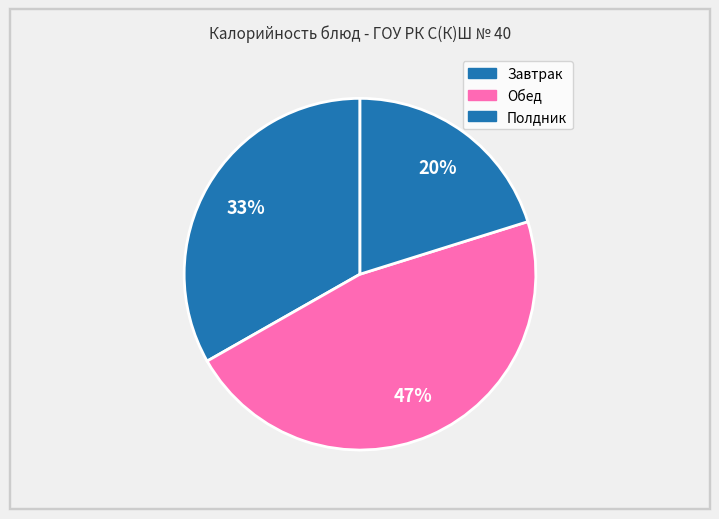

How many slices are in this pie chart?

3